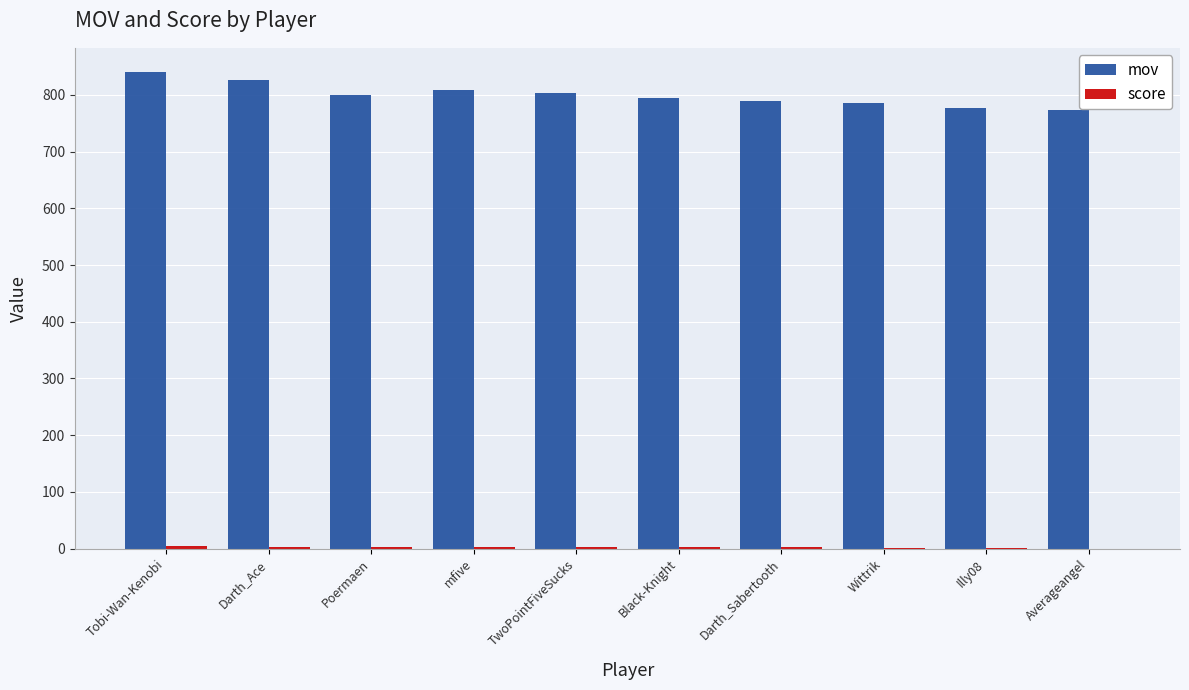

At which label does mov reach its peak?

Tobi-Wan-Kenobi